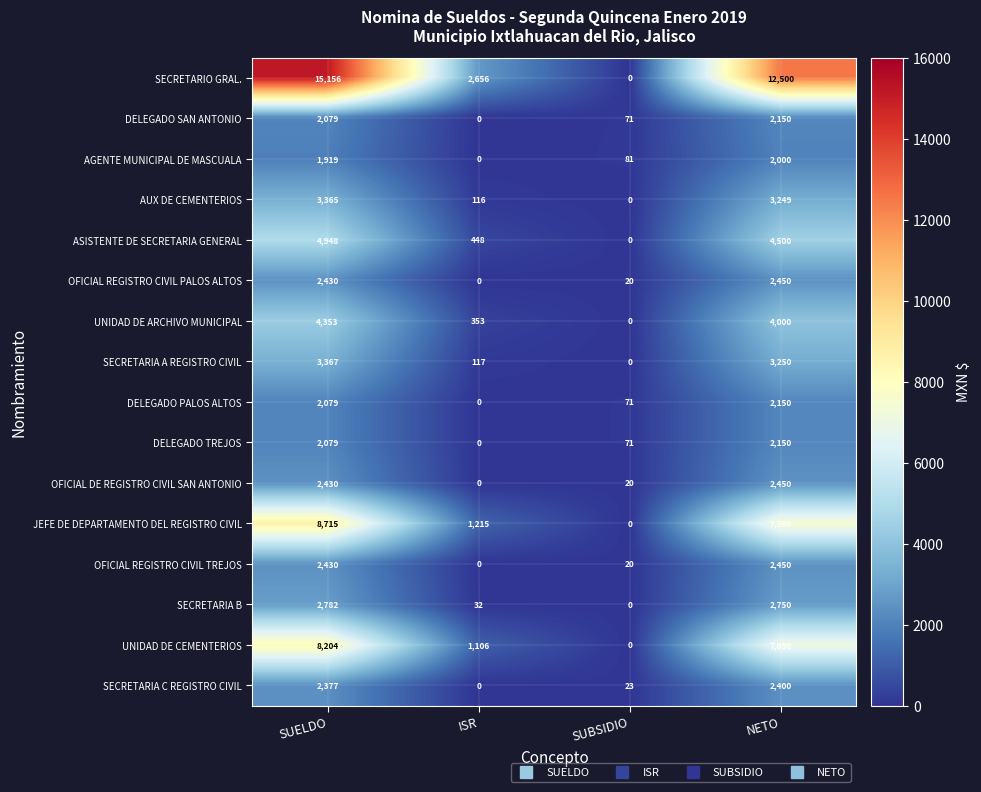

True or false: JEFE DE DEPARTAMENTO DEL REGISTRO CIVIL has a value of 1215 at ISR.

True